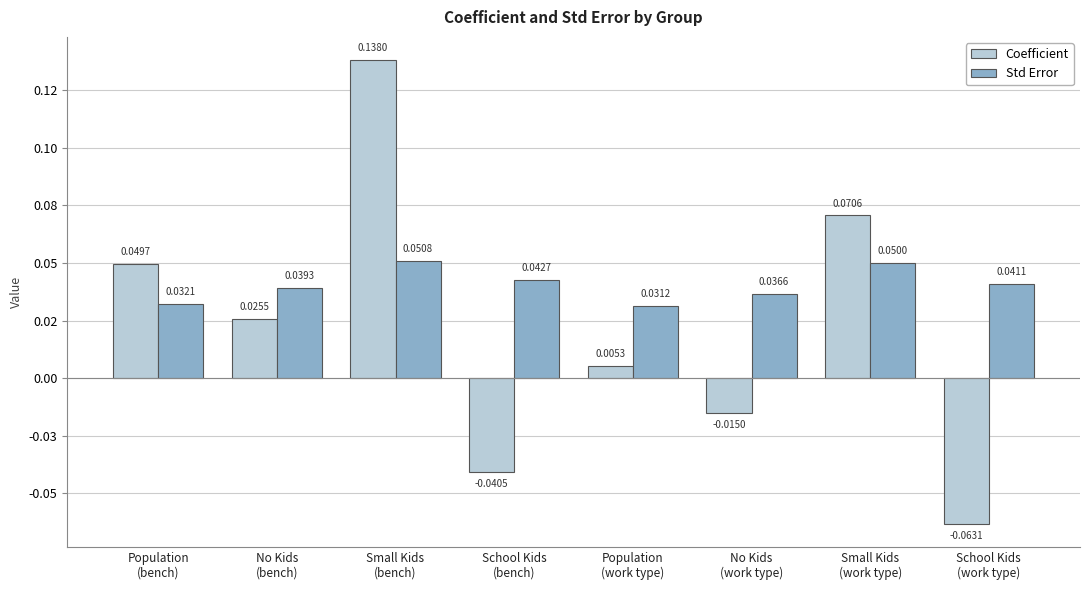

What is the sum of the Std Error values at School Kids
(work type) and School Kids
(bench)?

0.1